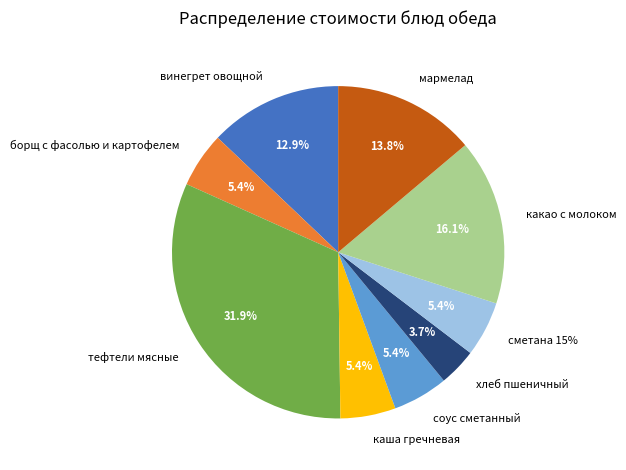

What percentage is the какао с молоком slice, to the nearest percent?

16%